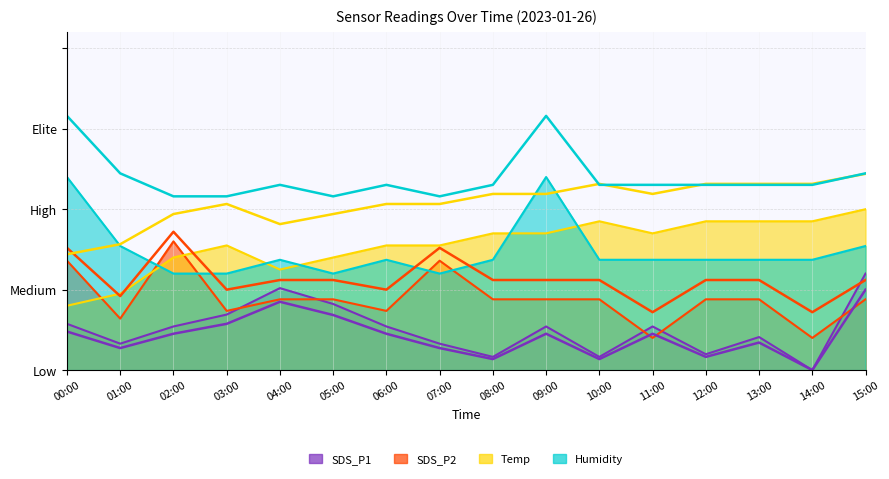

What is the label of the 16th point from the right?

00:00